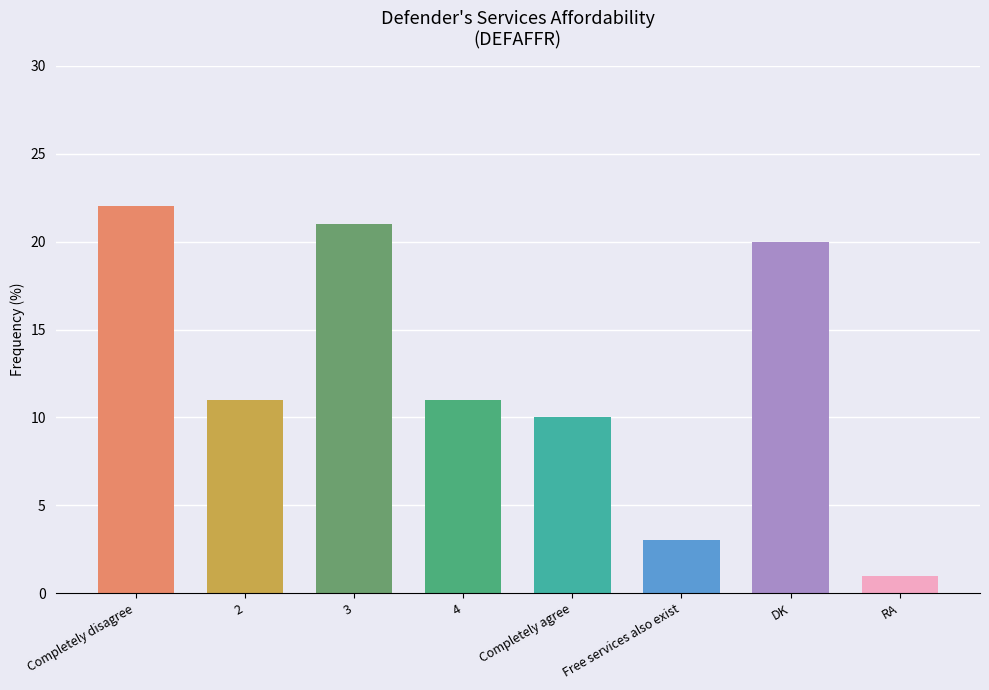

Which label corresponds to the smallest value in the chart?

RA